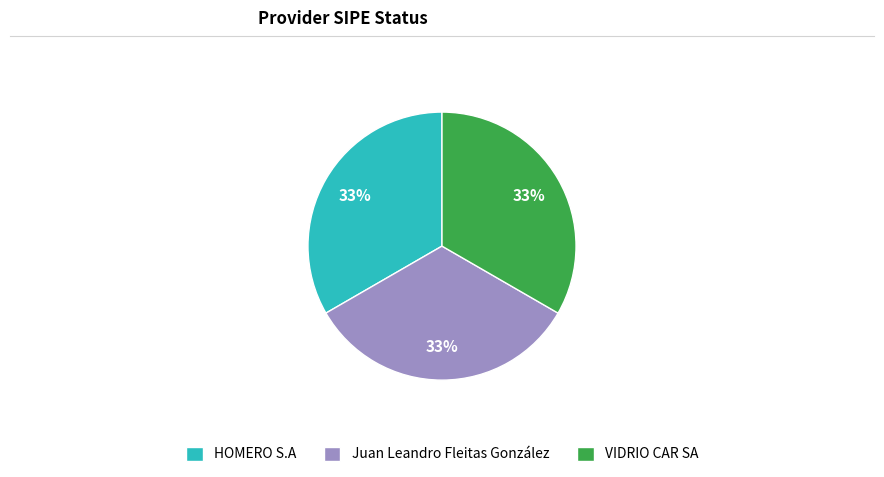

To the nearest percent, what is the average slice percentage?

33%